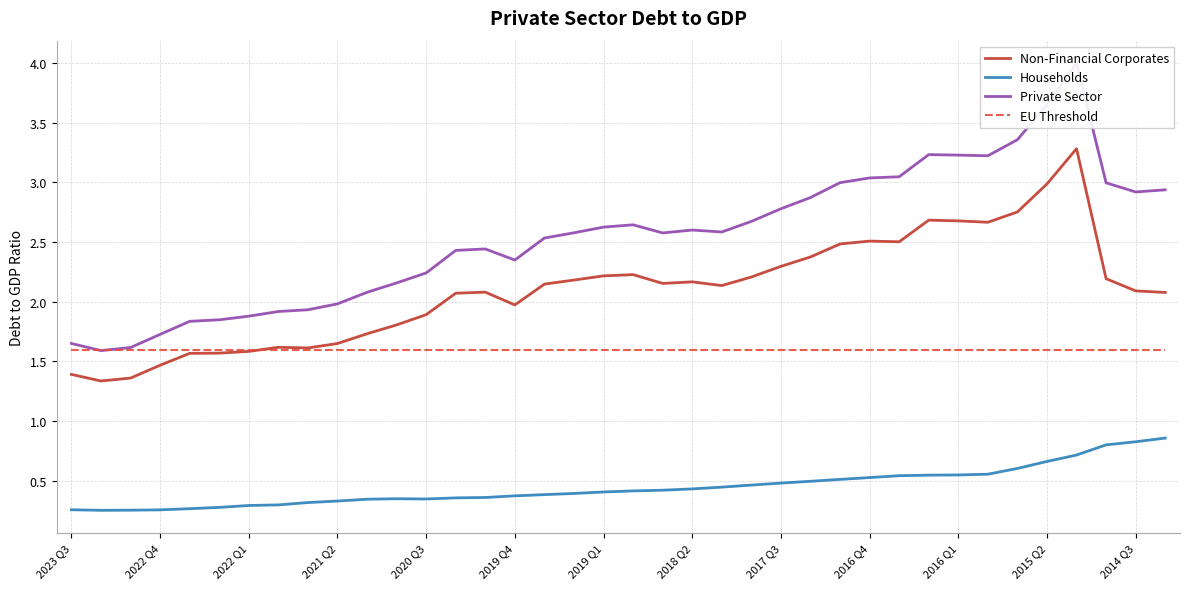

Is it true that Households equals 0.3 at 2022 Q1?

True